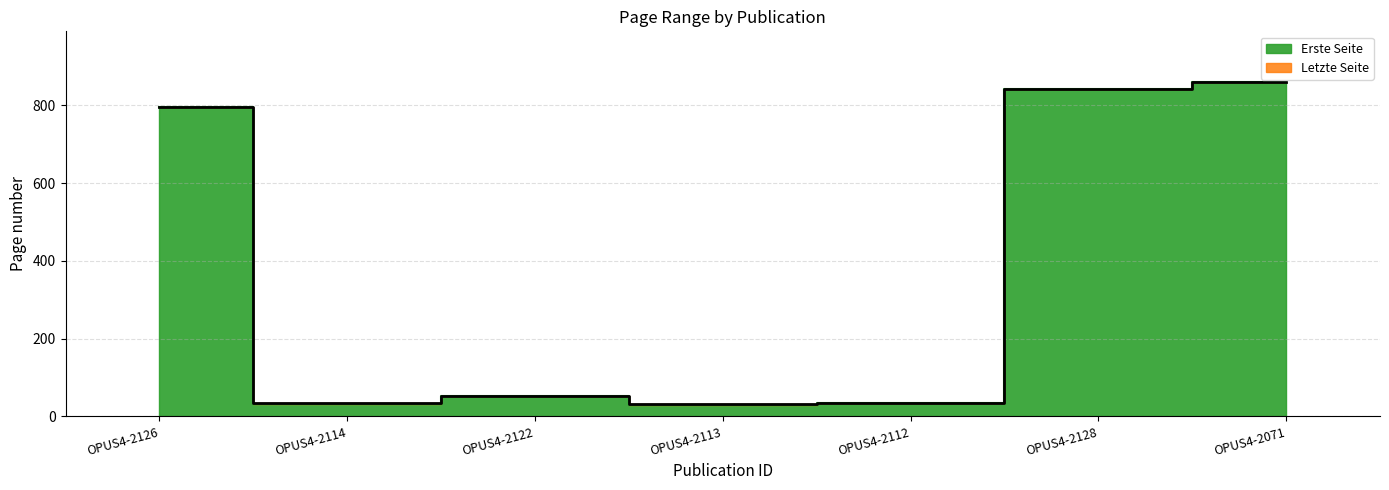

What is the difference between the highest and lowest values at OPUS4-2112?

1